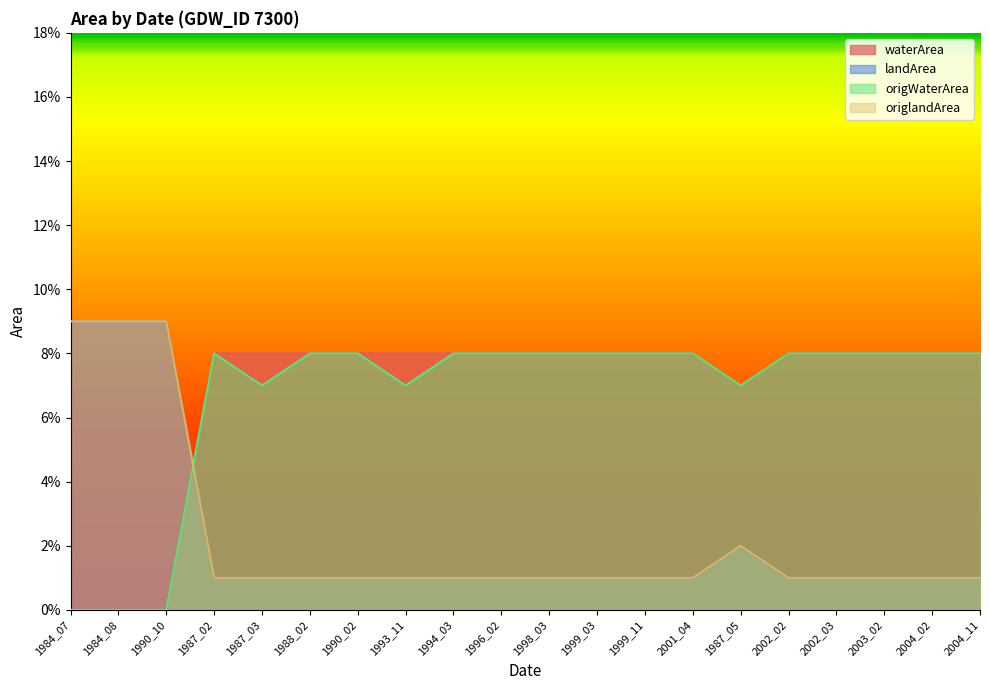

How many interior local valleys does the landArea series have?

1